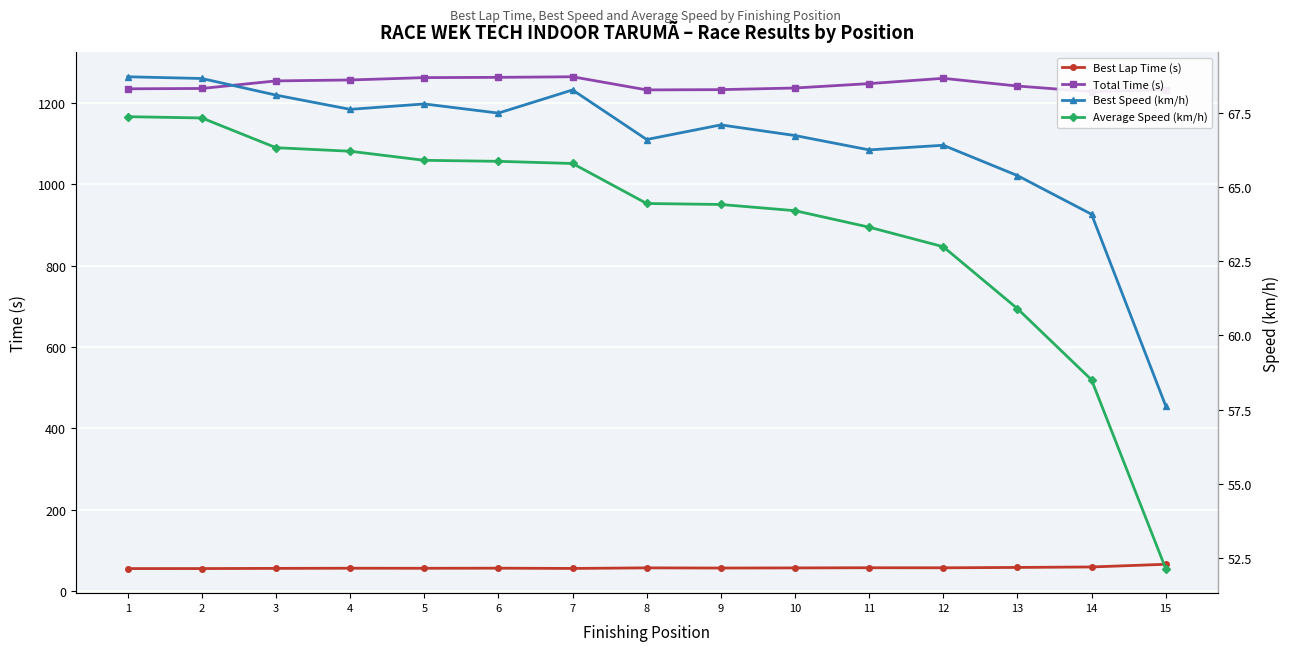

What is the value of the Best Lap Time (s) point at the 5th from the left?

55.8